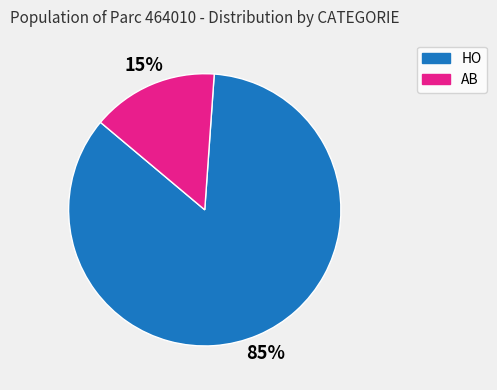

How many segments does this pie chart have?

2